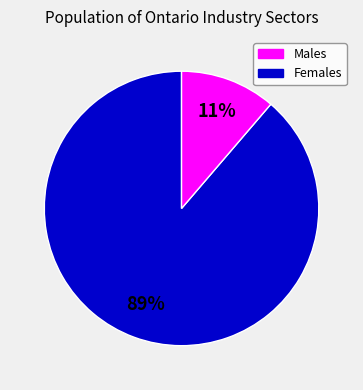

Is there a majority slice in this chart?

Yes